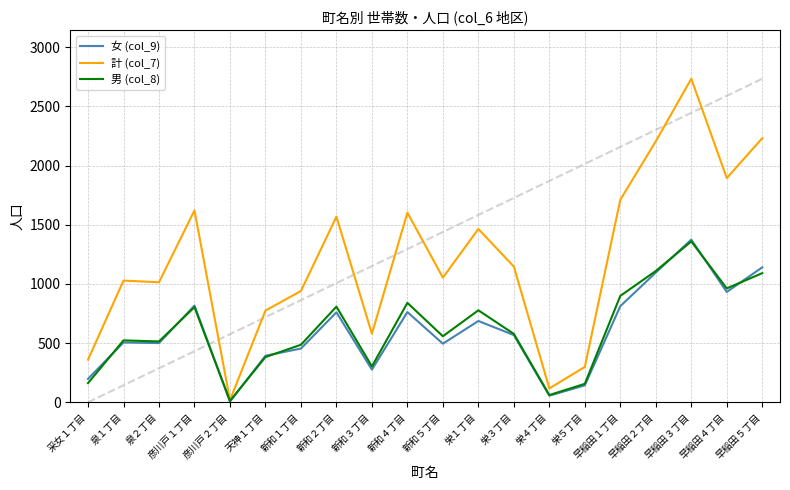

How many lines are shown in the chart?

3